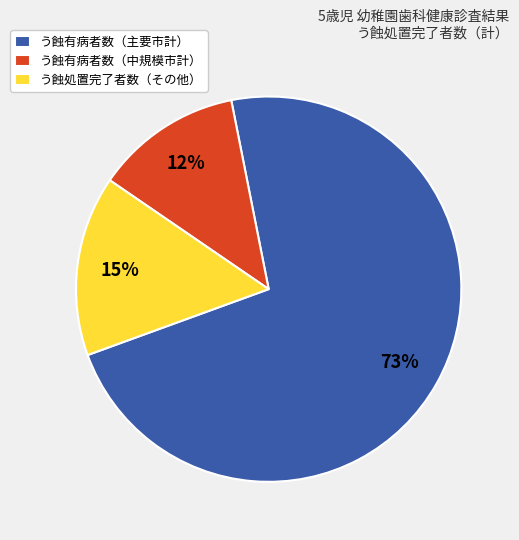

Rank the categories by value from highest to lowest.

う蝕有病者数（主要市計）, う蝕処置完了者数（その他）, う蝕有病者数（中規模市計）